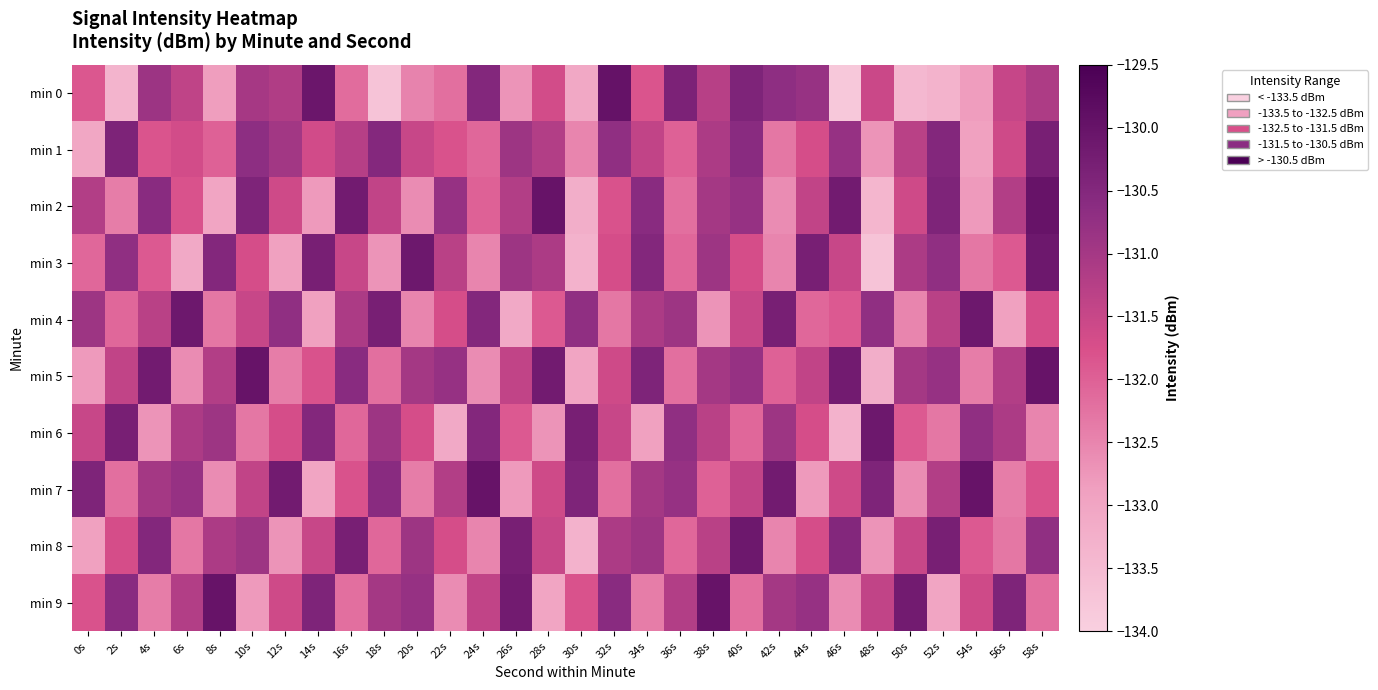

At which category is the sum across all series the highest?

58s